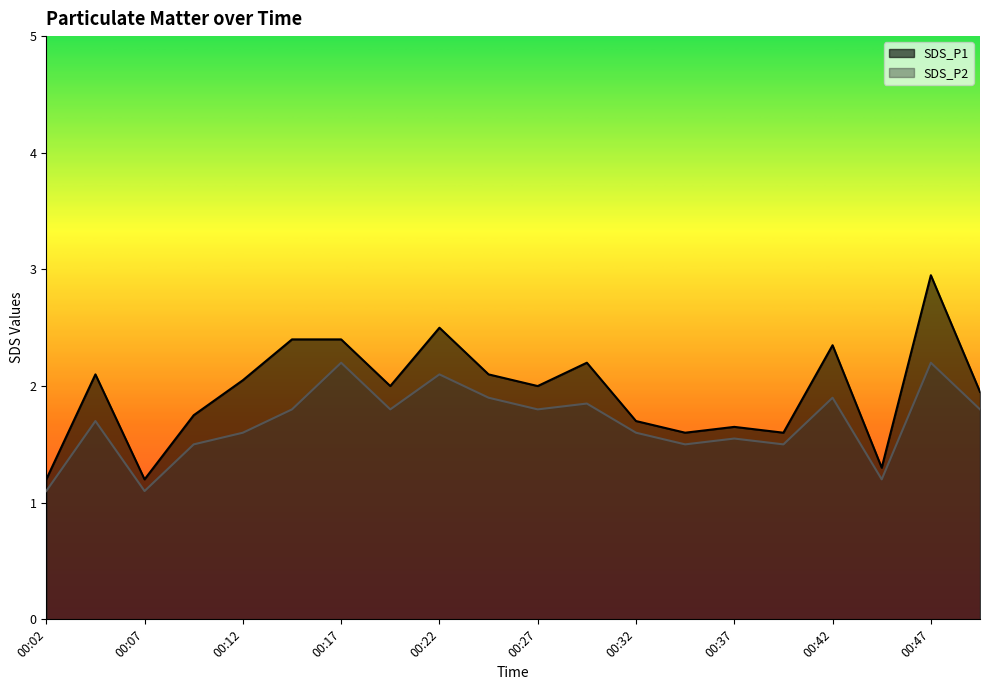

What is the greatest value displayed?

3.0